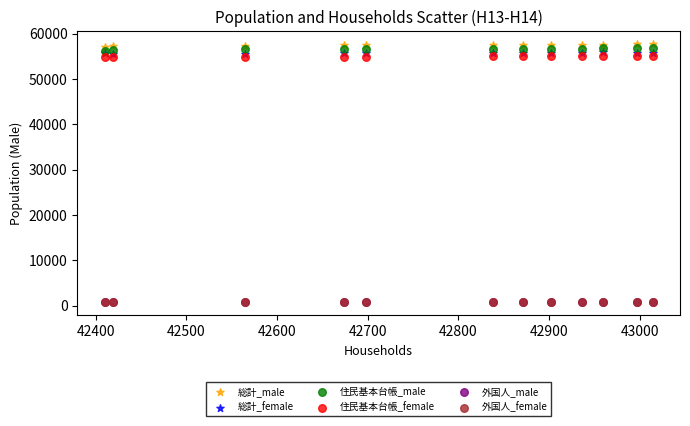

What are all the series names shown in the legend?

総計_male, 総計_female, 住民基本台帳_male, 住民基本台帳_female, 外国人_male, 外国人_female